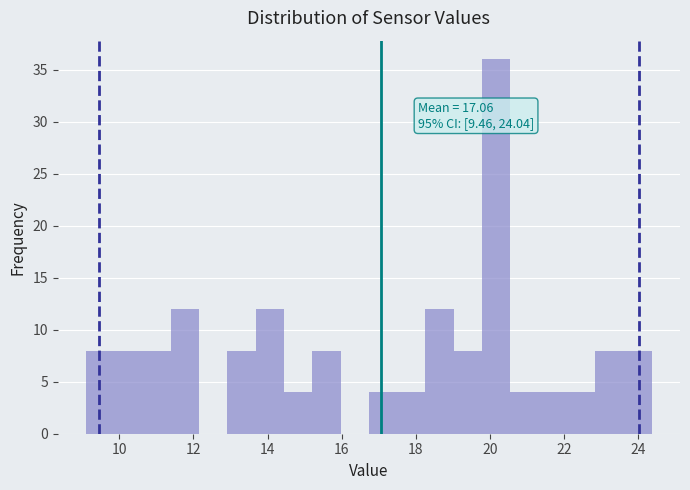

Read against the x-axis, roughly where is the centre of the tallest bar?

20.2